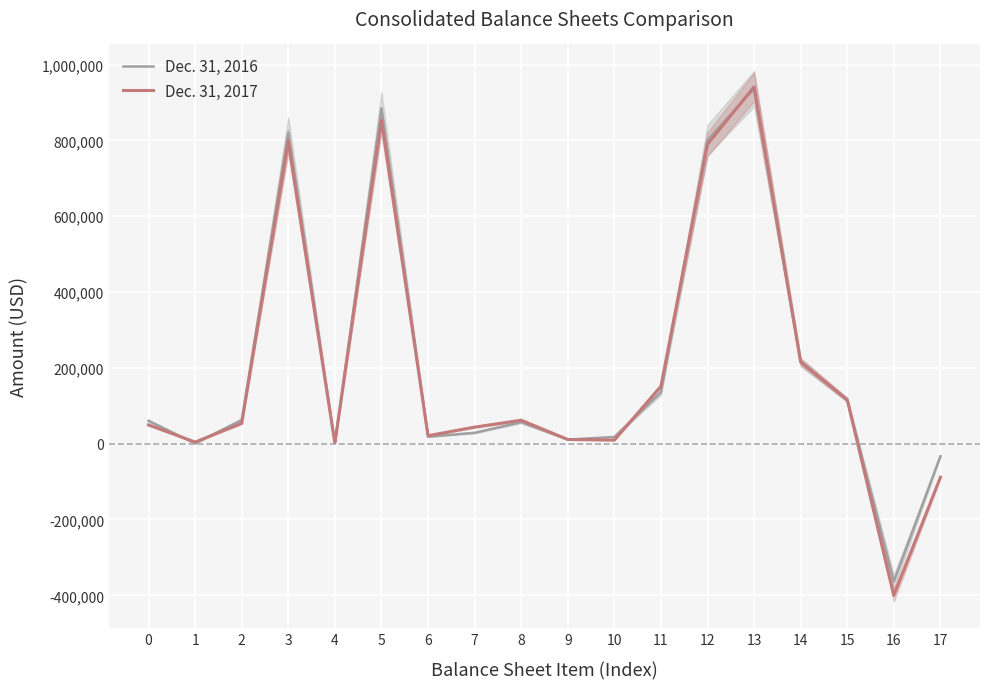

What is the spread (max minus min) of values at 11?

16104